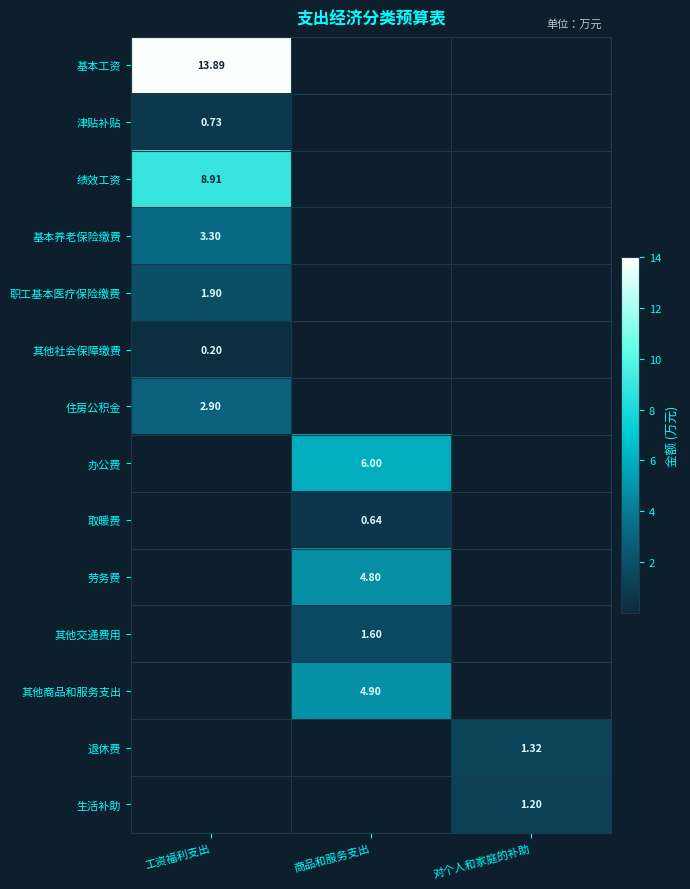

What is the difference between the maximum and minimum values in the 其他商品和服务支出 series?

4.9